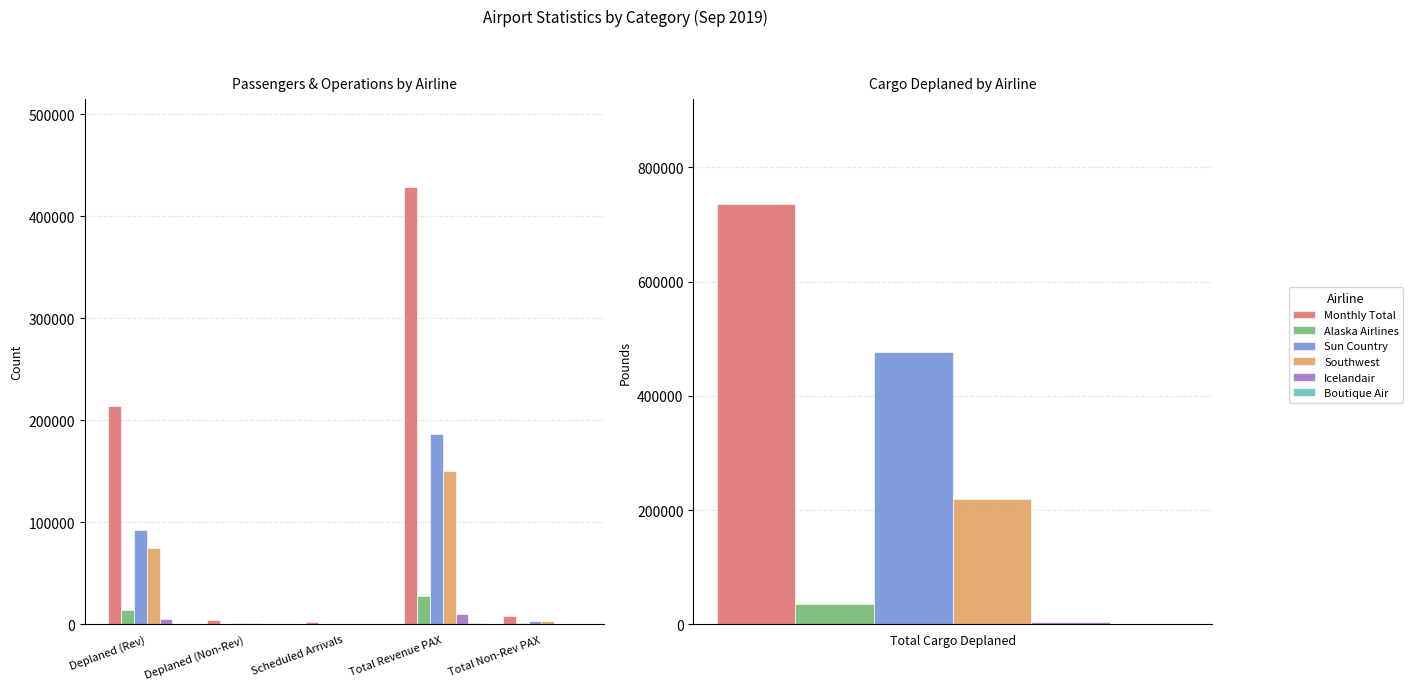

Where does the Monthly Total series first go above 7736?

Deplaned (Rev)